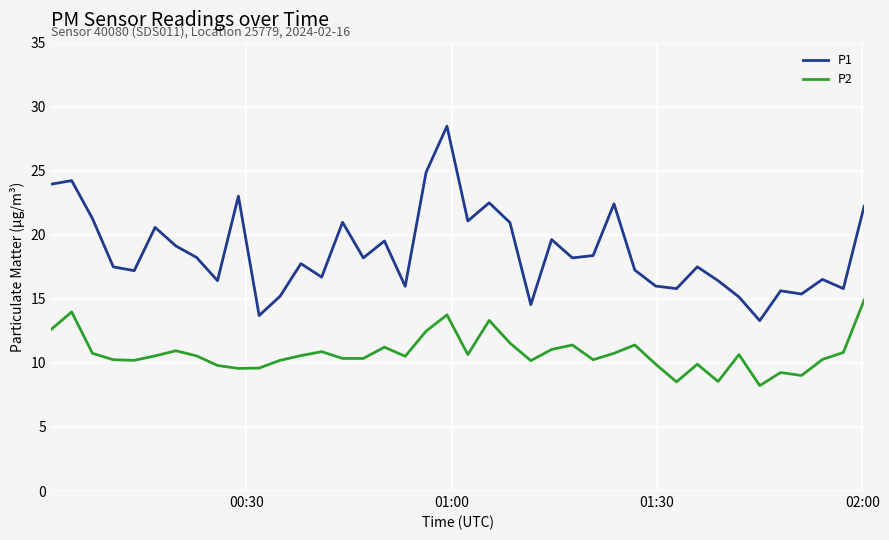

Rank the series by their average value, from highest to lowest.

P1, P2